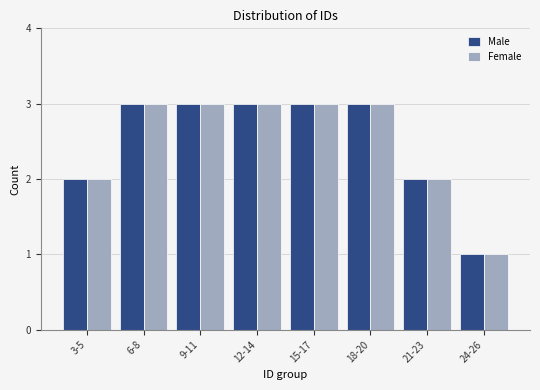

Reading left to right, what are all the values shown in this chart?

Male: 3-5=2	6-8=3	9-11=3	12-14=3	15-17=3	18-20=3	21-23=2	24-26=1
Female: 3-5=2	6-8=3	9-11=3	12-14=3	15-17=3	18-20=3	21-23=2	24-26=1